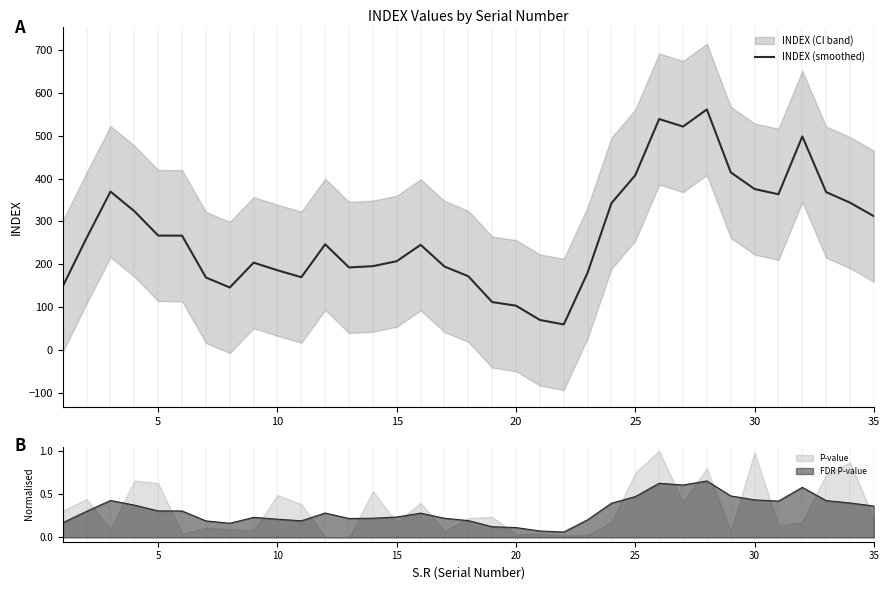

How many lines are shown in the chart?

1